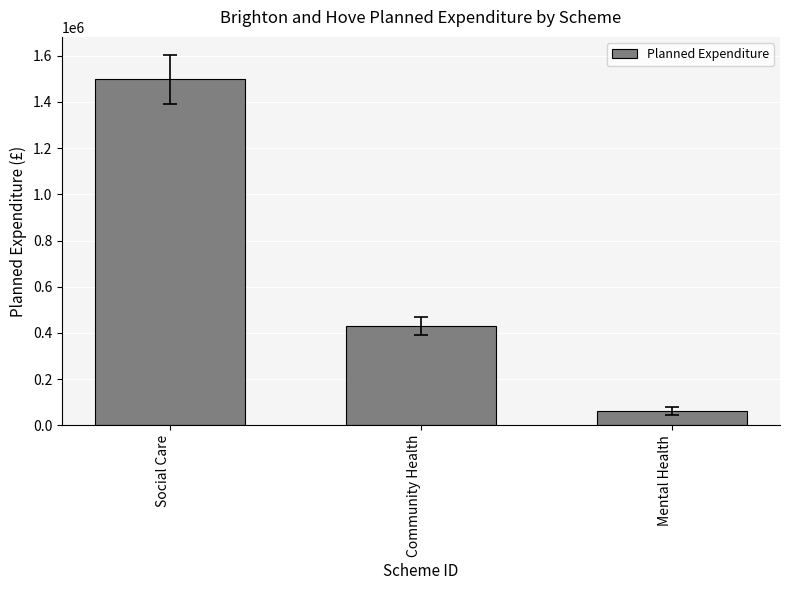

Rank the categories by value from highest to lowest.

Social Care, Community Health, Mental Health